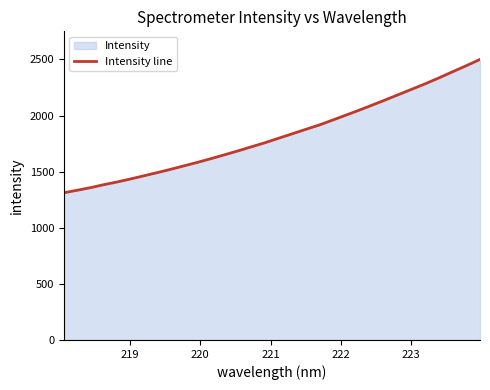

What is the greatest value displayed?

2500.2